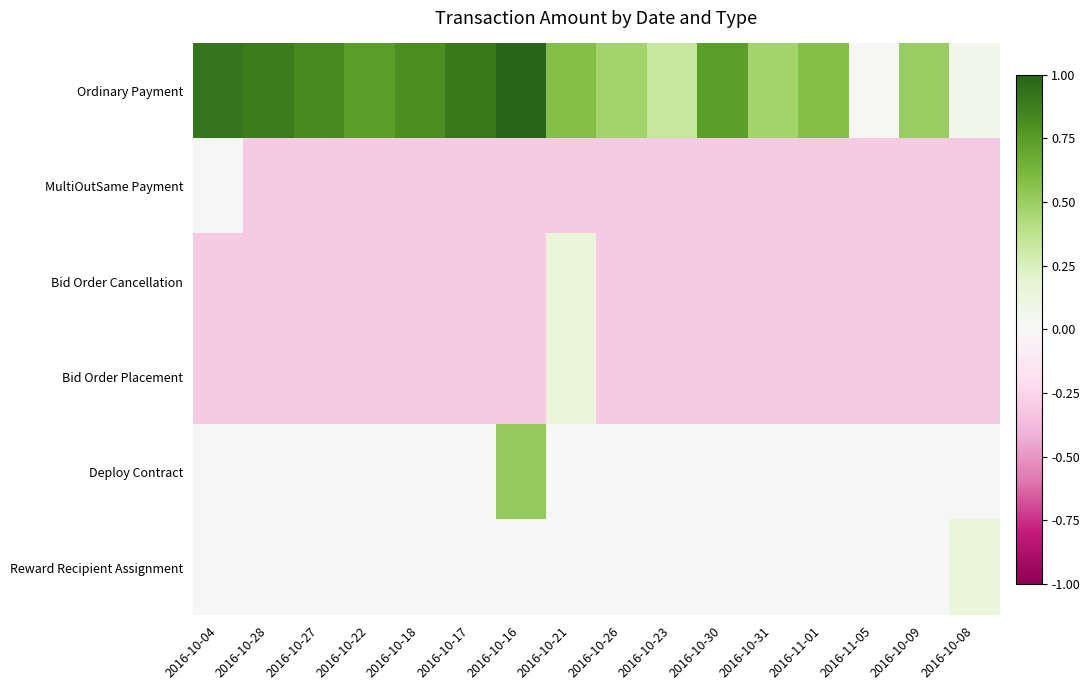

How many series are shown in this chart?

6